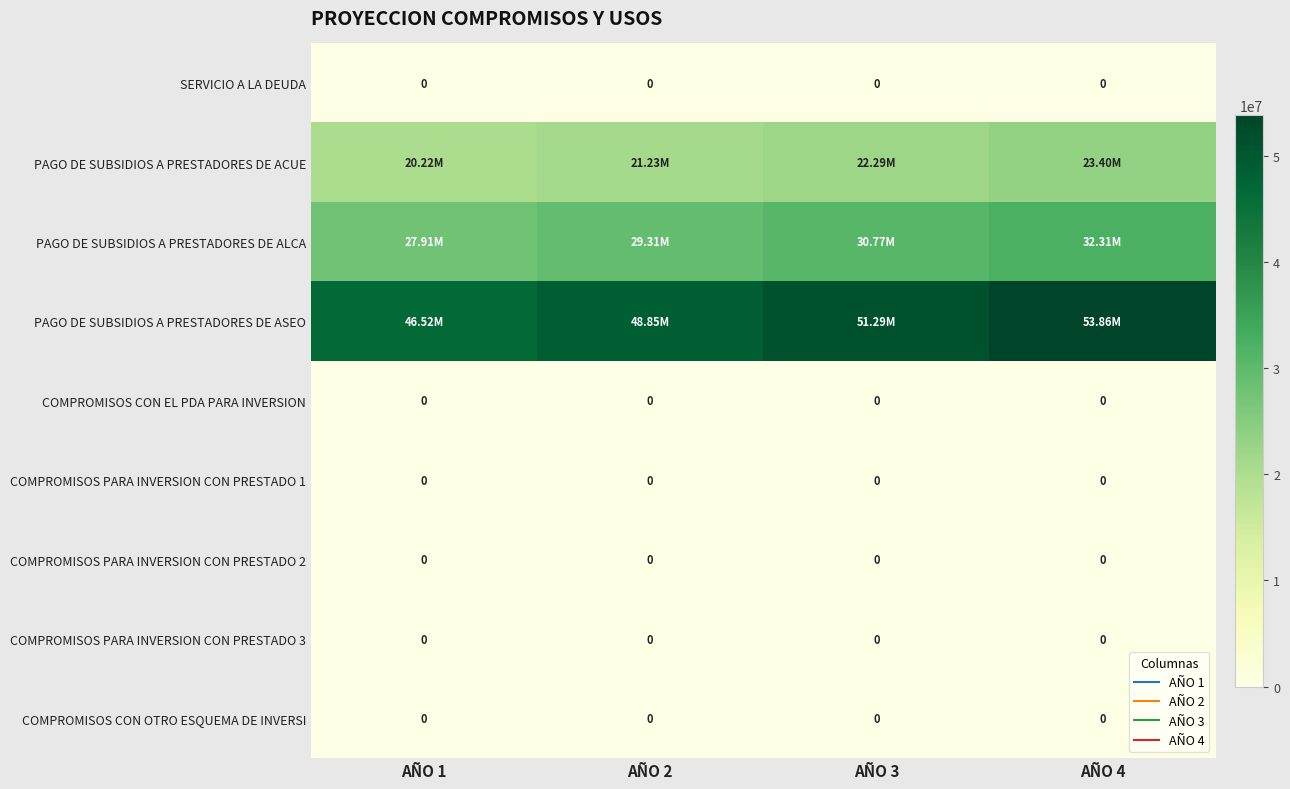

Between AÑO 1 and AÑO 3, which is larger?

AÑO 1